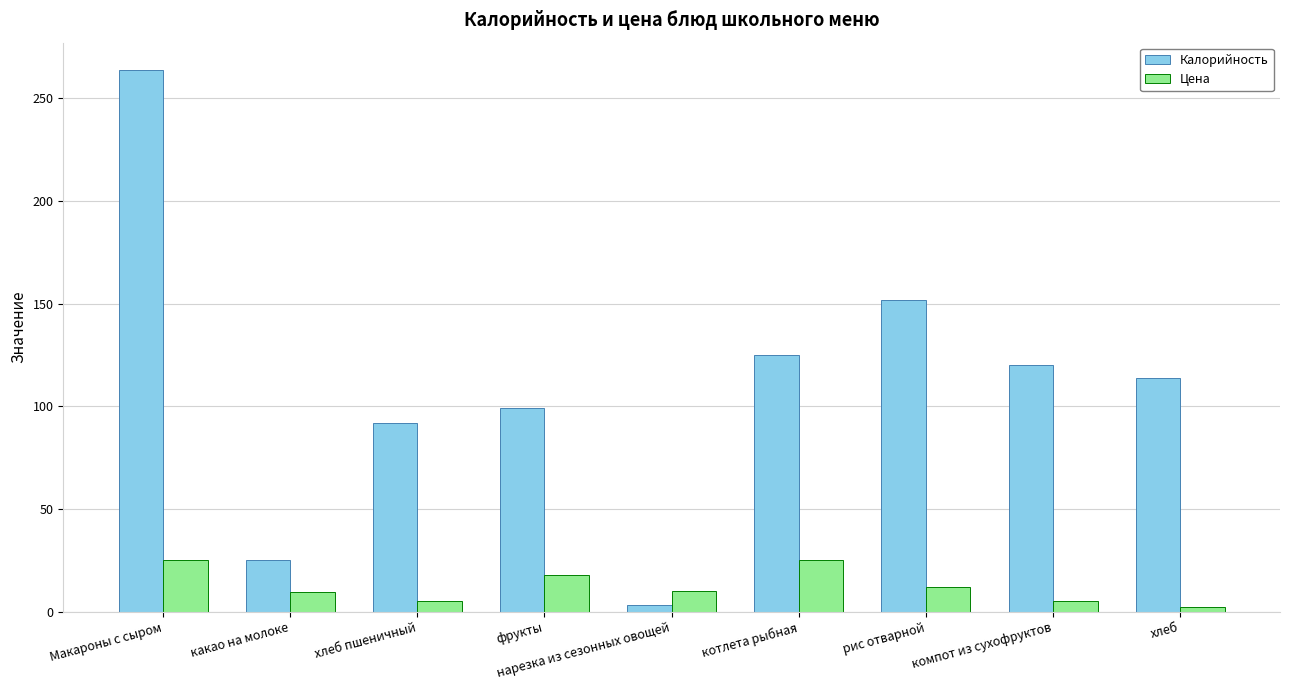

What is the minimum value for Калорийность?

3.0